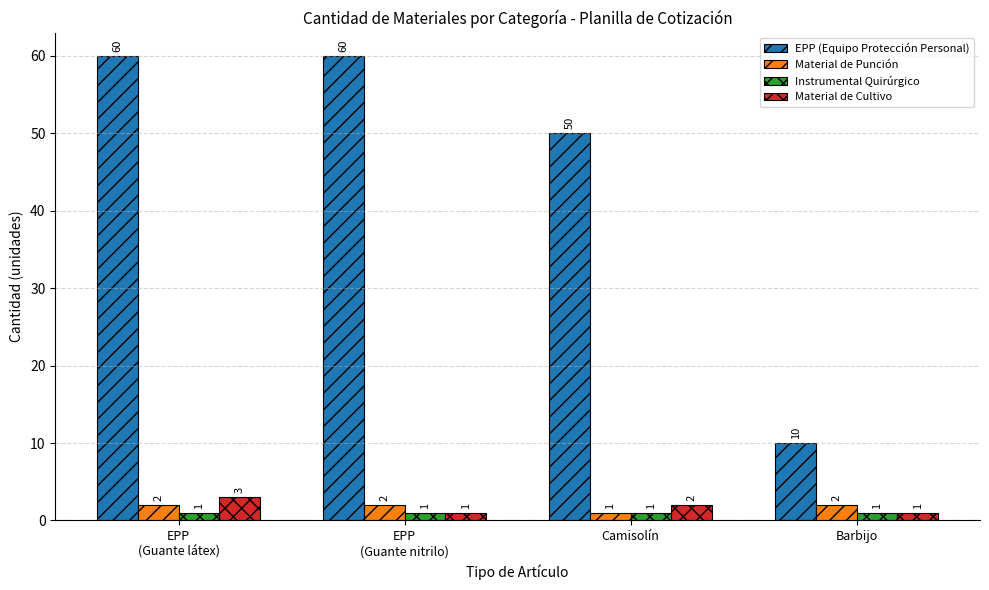

What is the label of the 2nd bar from the right?

Camisolín